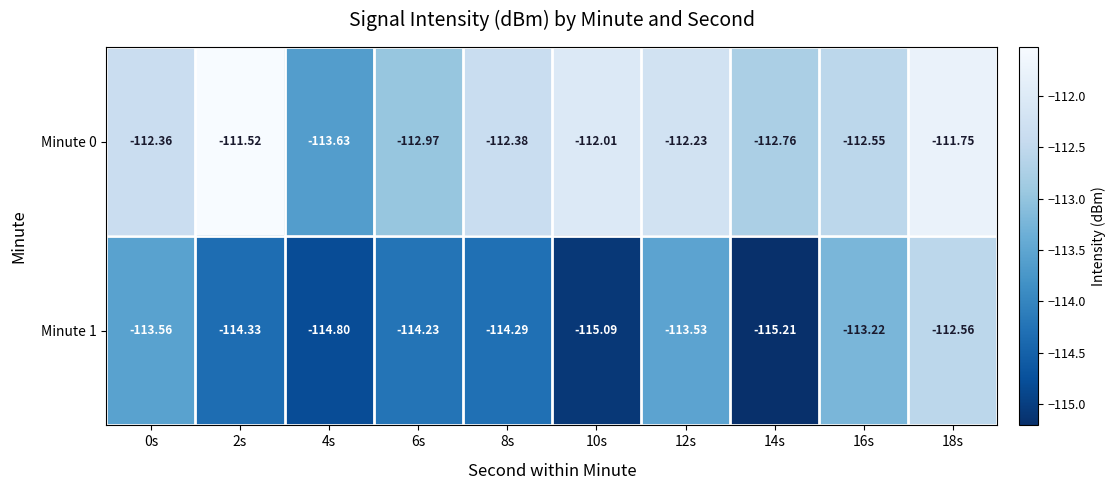

Is the value of Minute 0 at 6s greater than the value of Minute 1 at 10s?

Yes